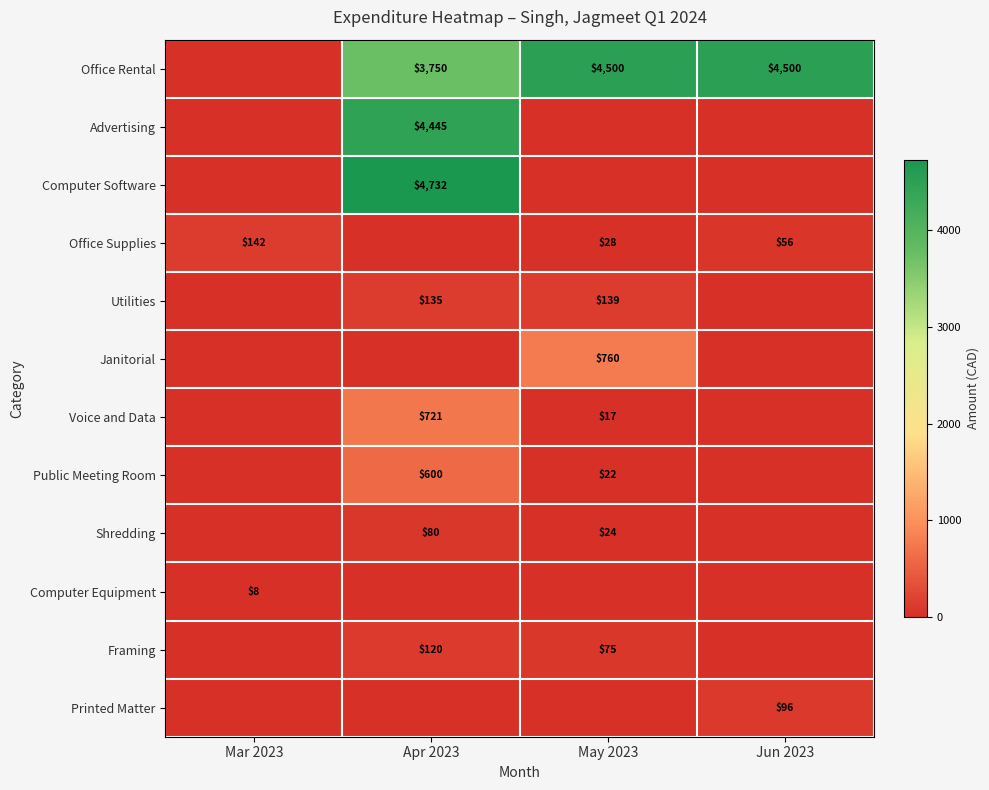

What is the difference between the Framing values at Apr 2023 and May 2023?

45